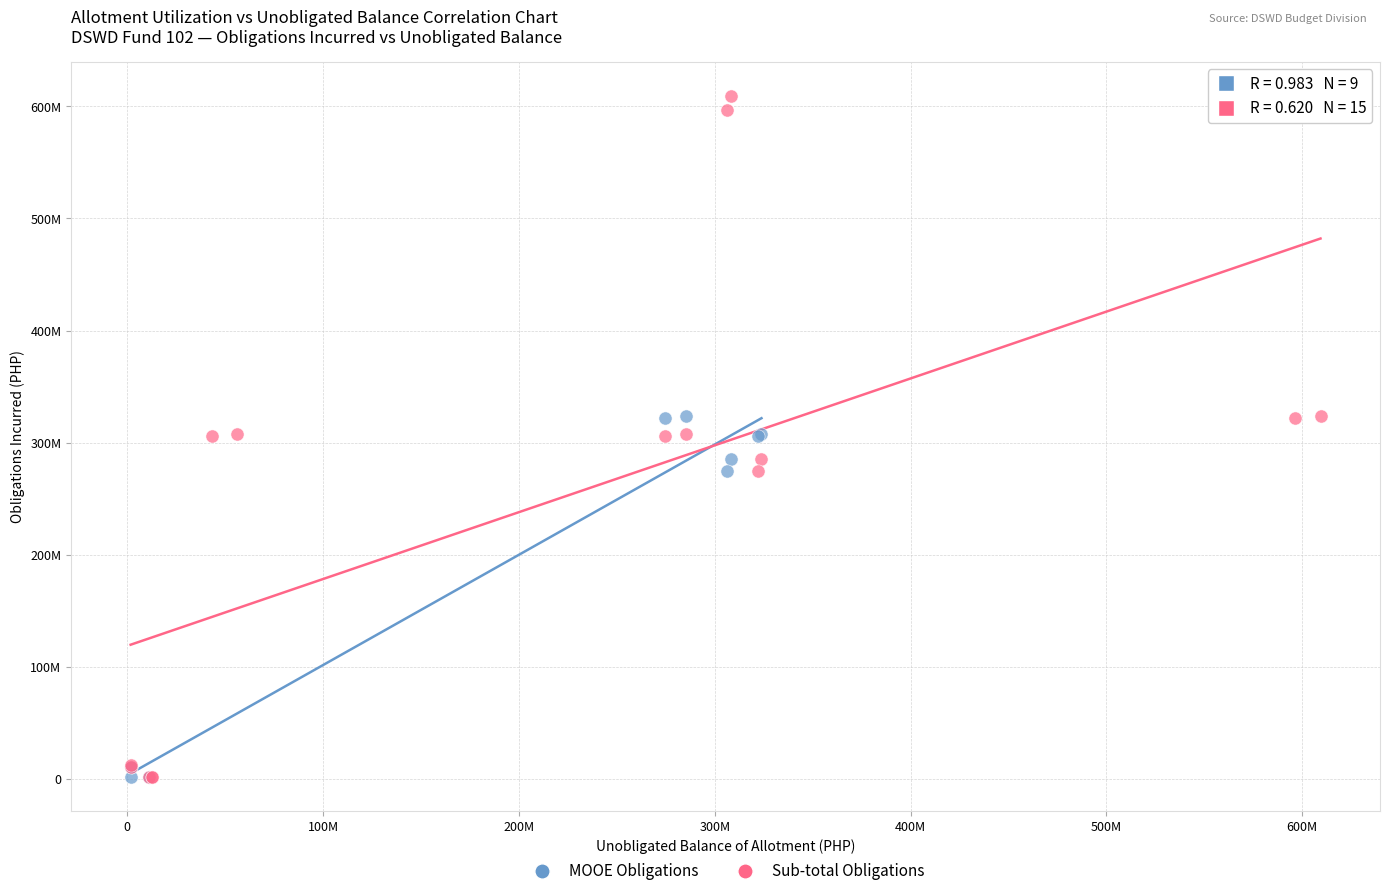

Which series contains the highest Y value?

Sub-total Obligations